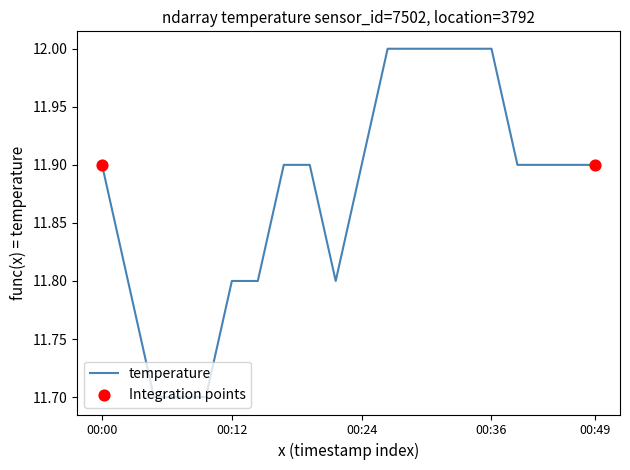

What is the smallest value displayed?

11.7